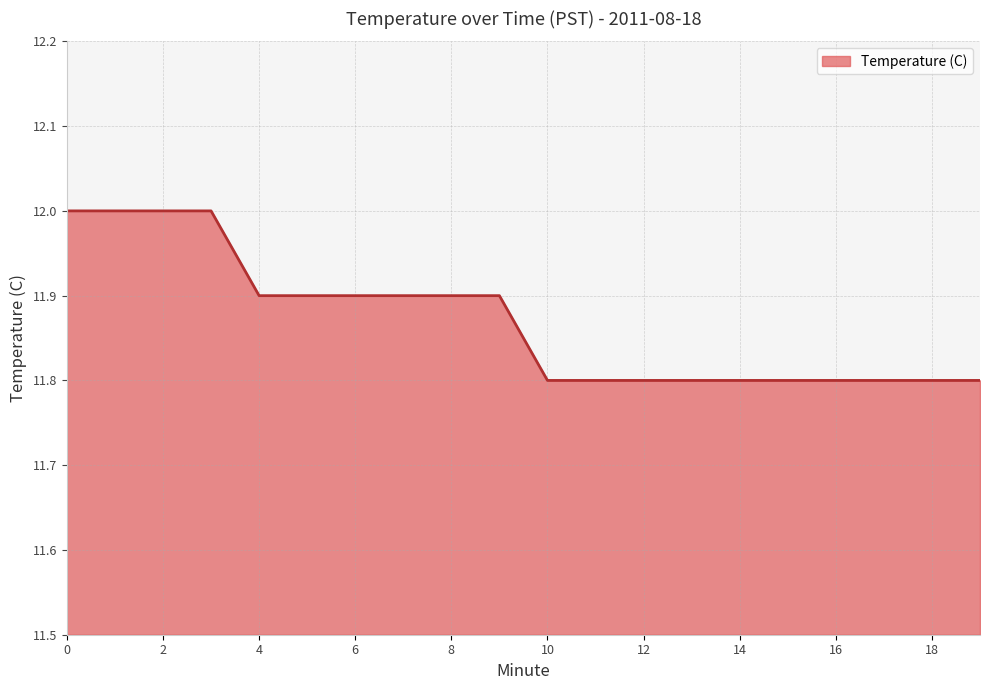

What is the smallest value displayed?

11.8